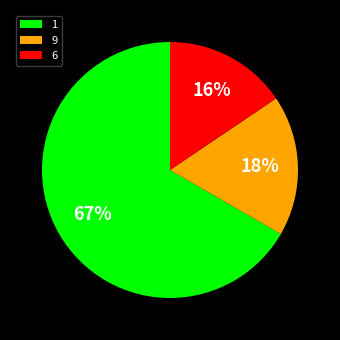

True or false: 1 accounts for 67% of the total.

True